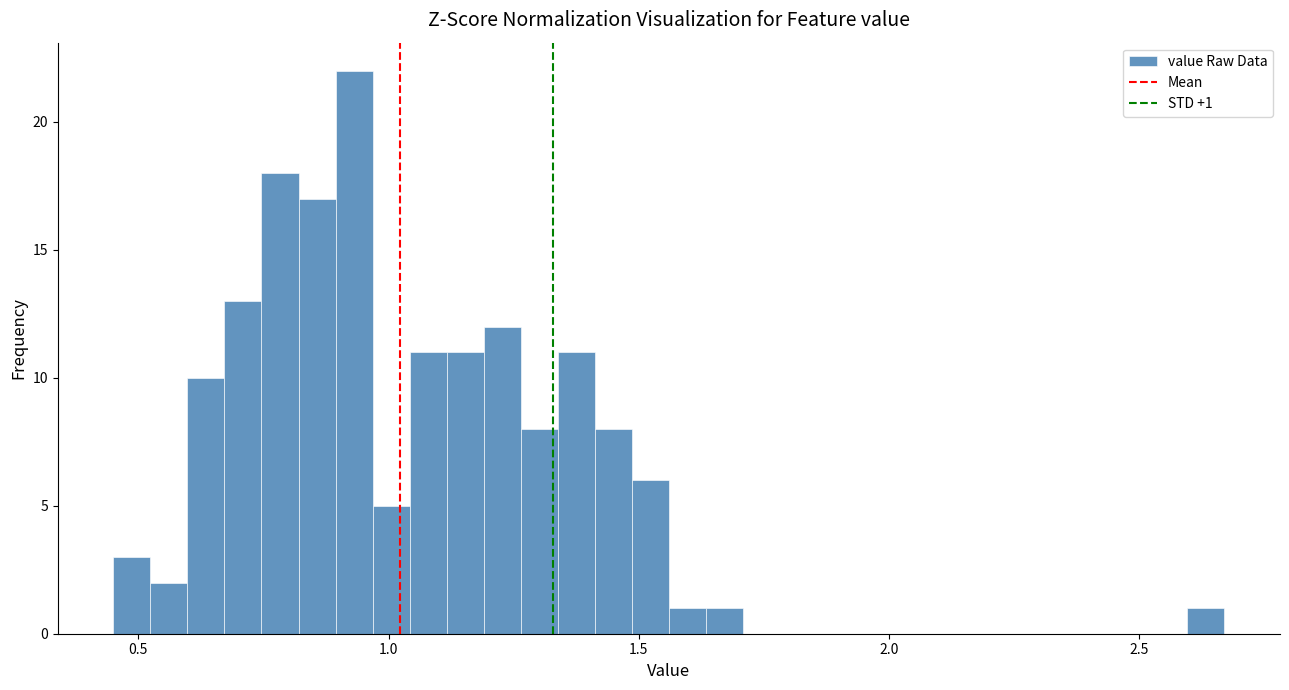

Around what value on the x-axis is the tallest bar? Give the approximate position of its centre, as read against the axis.

0.95